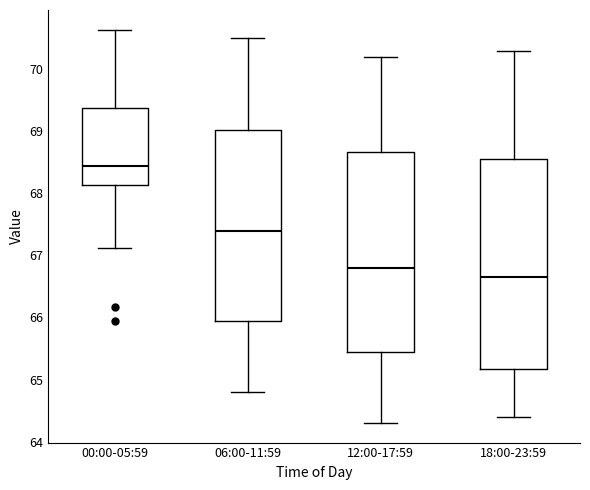

Reading left to right, transcribe this box plot: for each box, give where its median line is, the range the box spans, and where its two whiskers end, as read against the y-axis. The values are not printed on the chart, so give them approximately, as read against the axis.

00:00-05:59: median 68.5, box 68.1 to 69.4, whiskers 67.1 to 70.6
06:00-11:59: median 67.4, box 66.0 to 69.0, whiskers 64.8 to 70.5
12:00-17:59: median 66.8, box 65.5 to 68.7, whiskers 64.3 to 70.2
18:00-23:59: median 66.7, box 65.2 to 68.6, whiskers 64.4 to 70.3